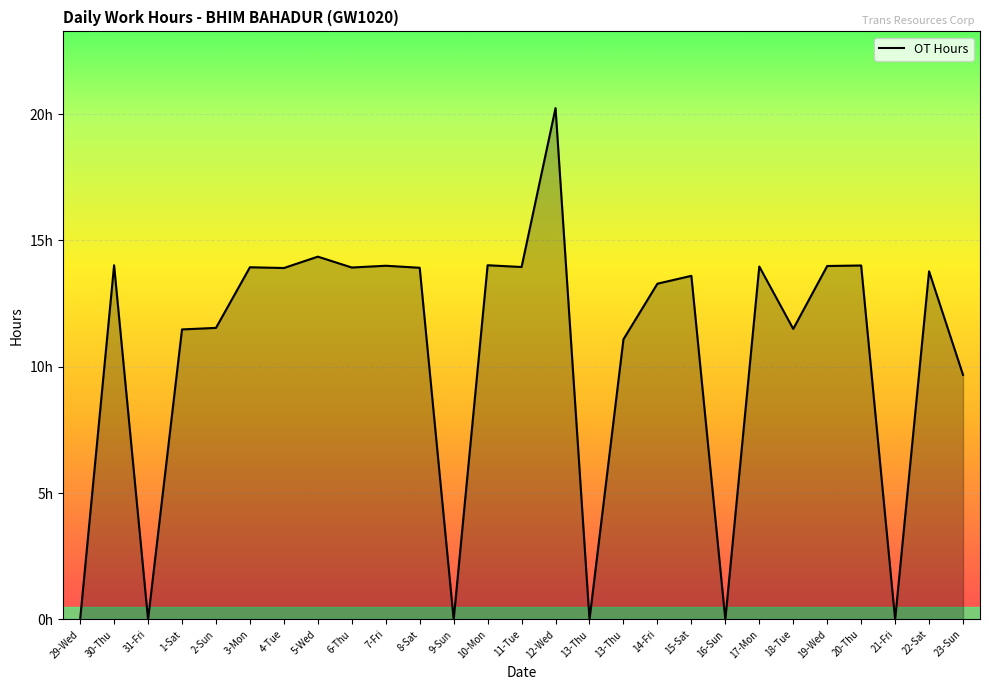

The value at 16-Sun is 0.0. True or false?

True